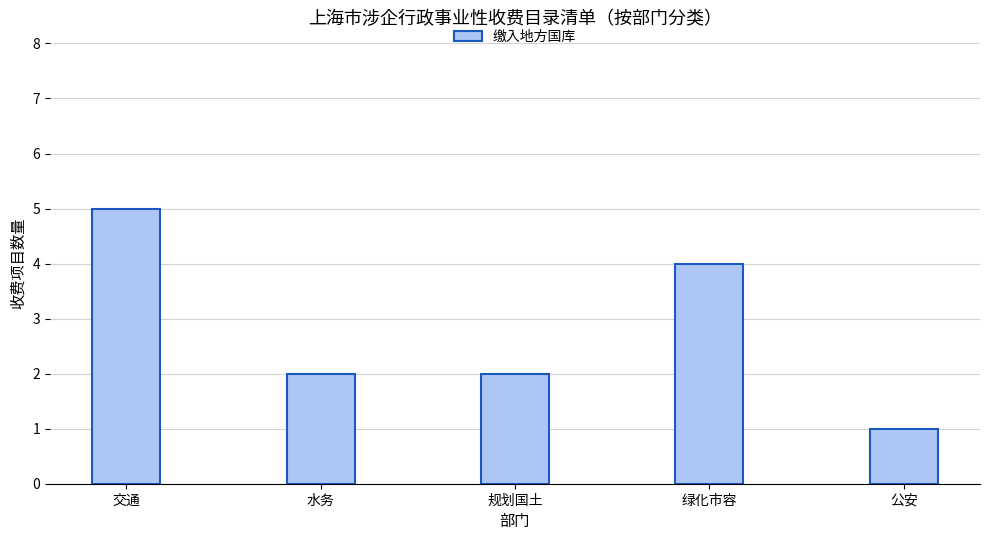

What is the sum of all values?

14